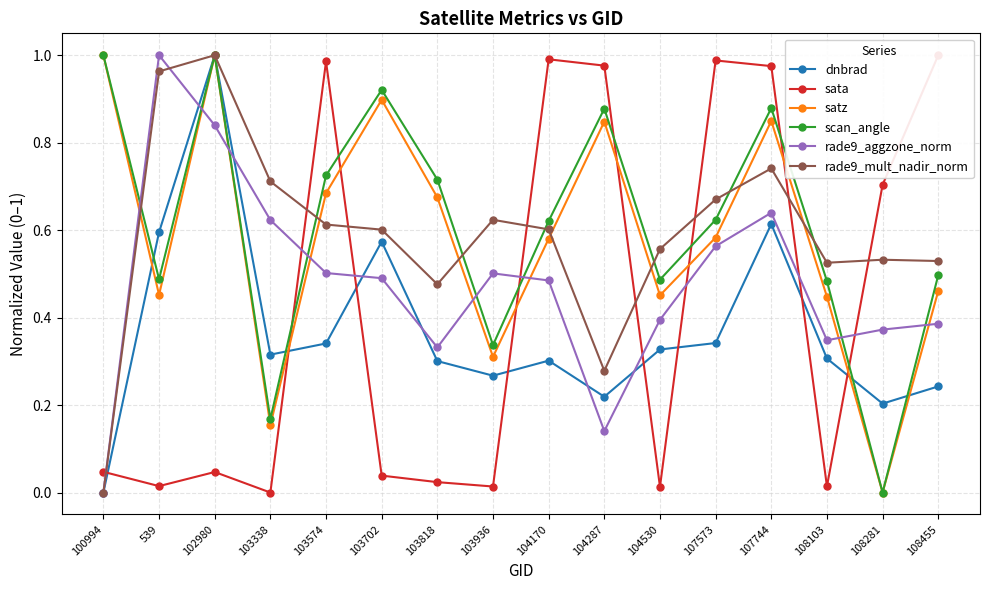

Which series has the widest spread of values?

dnbrad